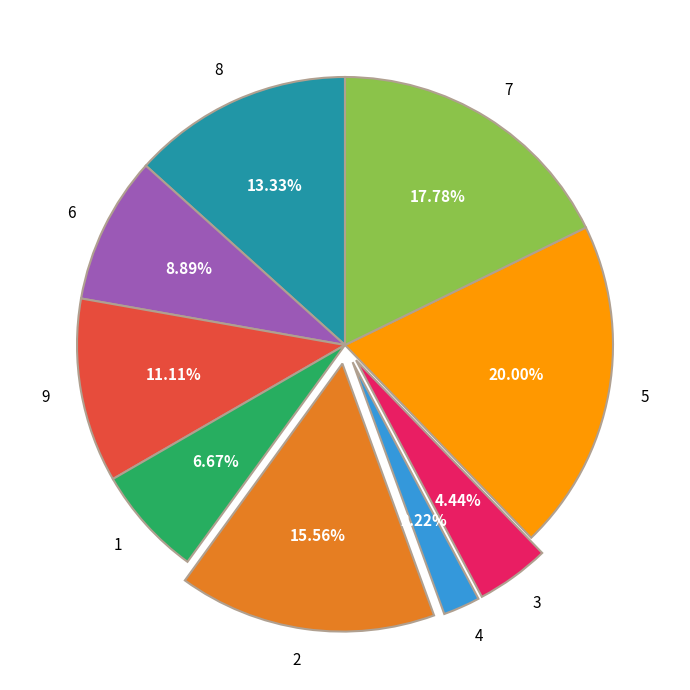

Does any single category account for the majority?

No